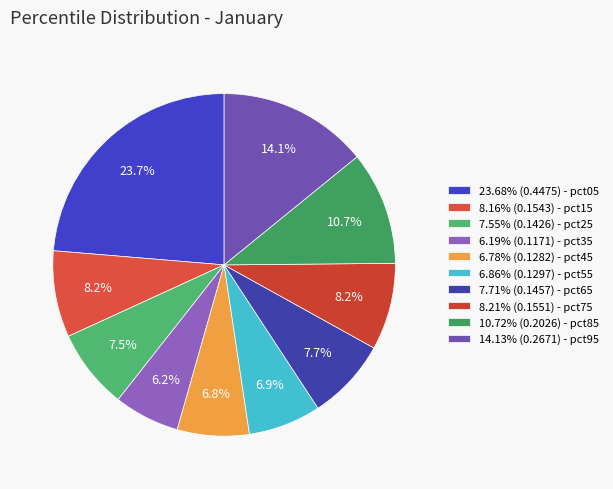

Count the number of slices in the pie.

10